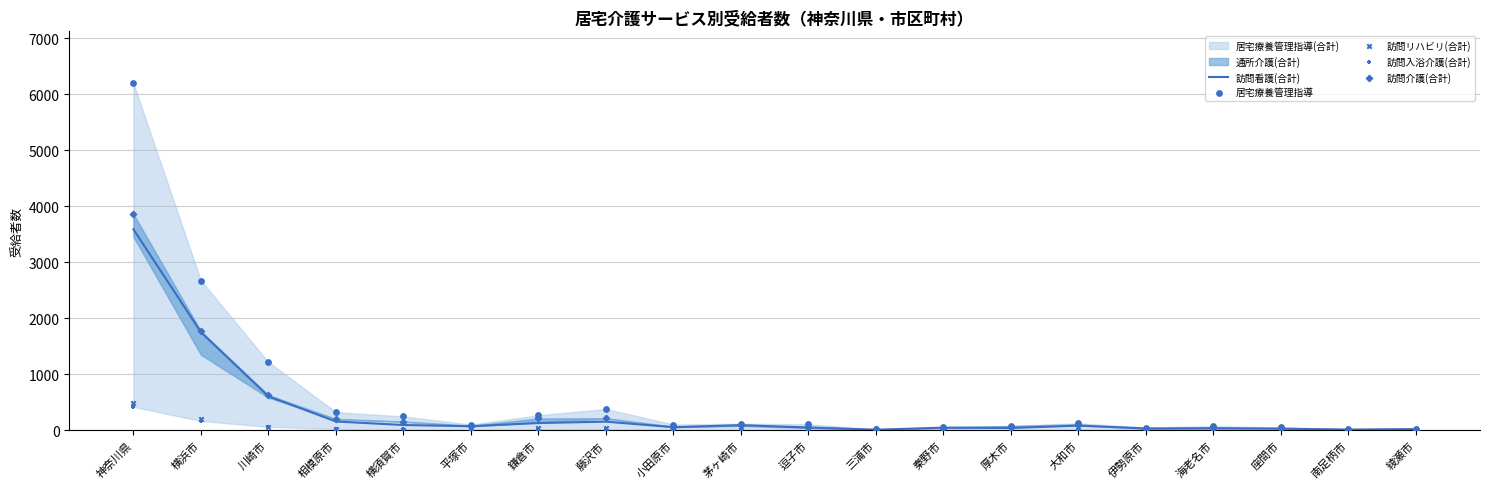

Which series has the largest Y range (max minus min)?

居宅療養管理指導